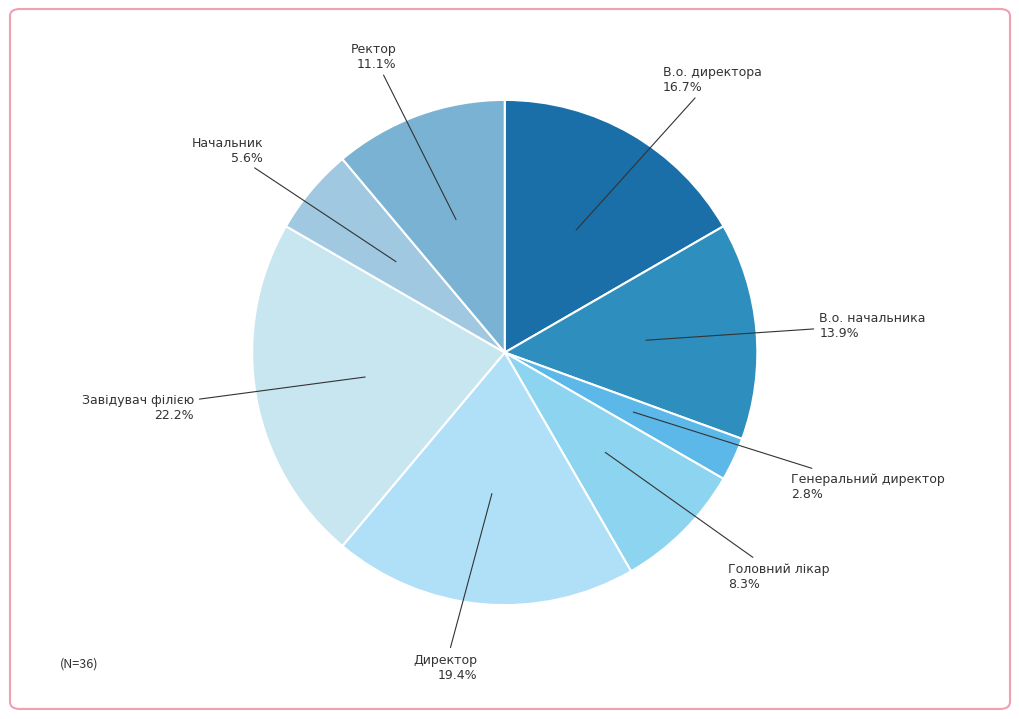

Does any single category account for the majority?

No